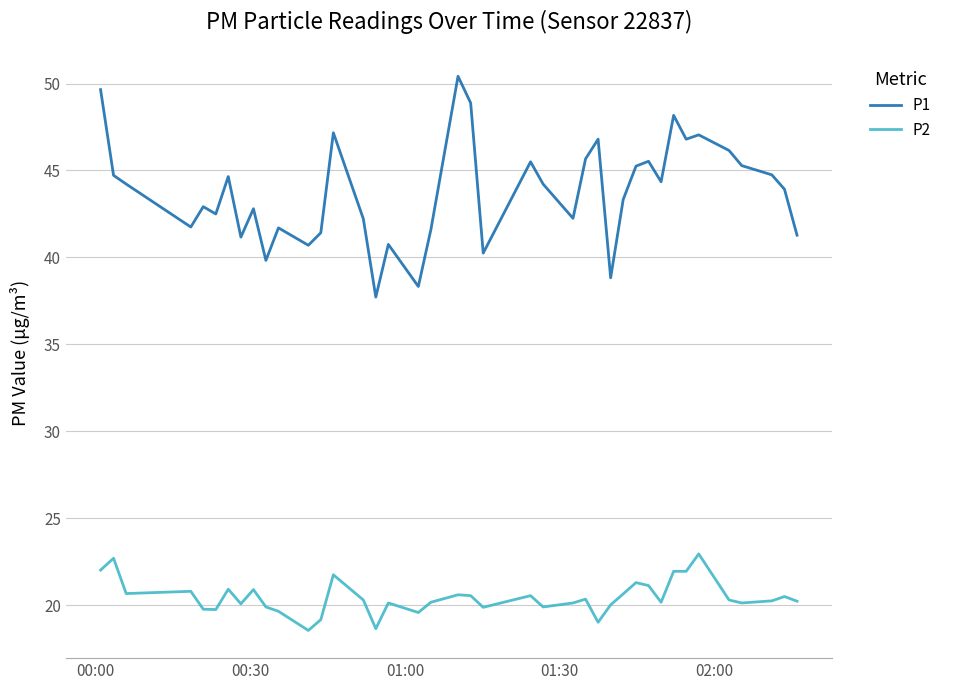

What is the lowest value of the P2 series?

18.6